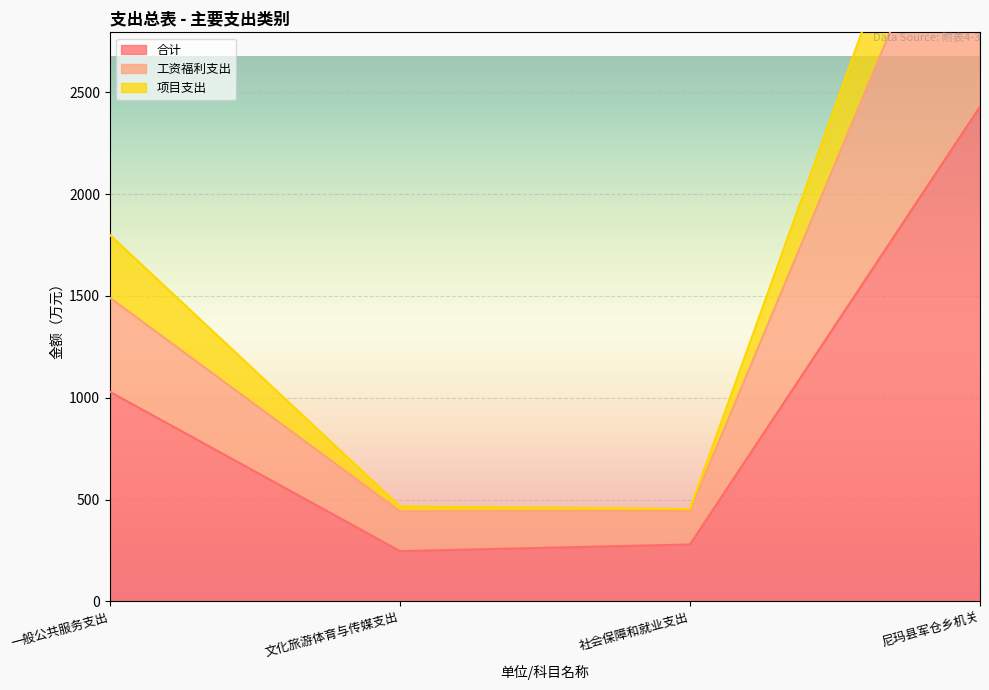

True or false: 合计 has more than 0 interior local peaks.

False